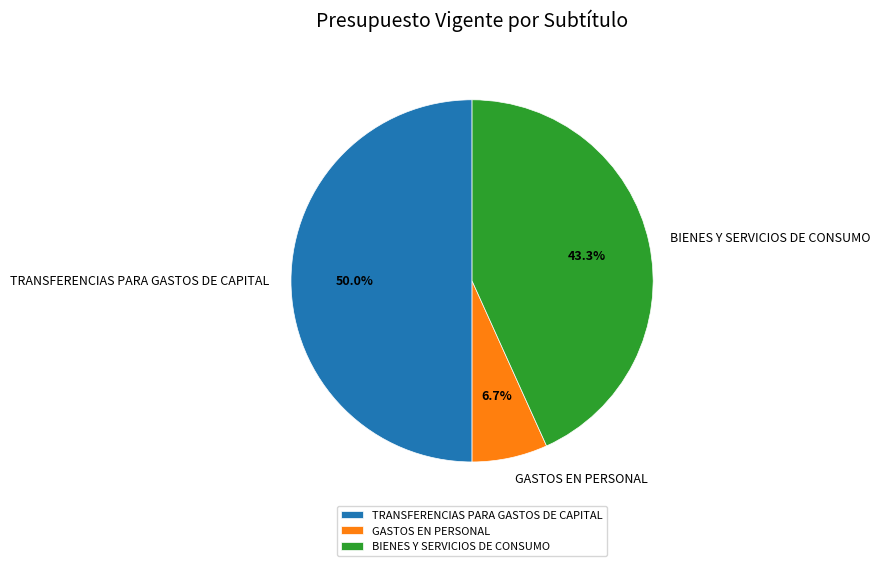

To the nearest percent, what is the difference between the largest and smallest slice percentages?

43%